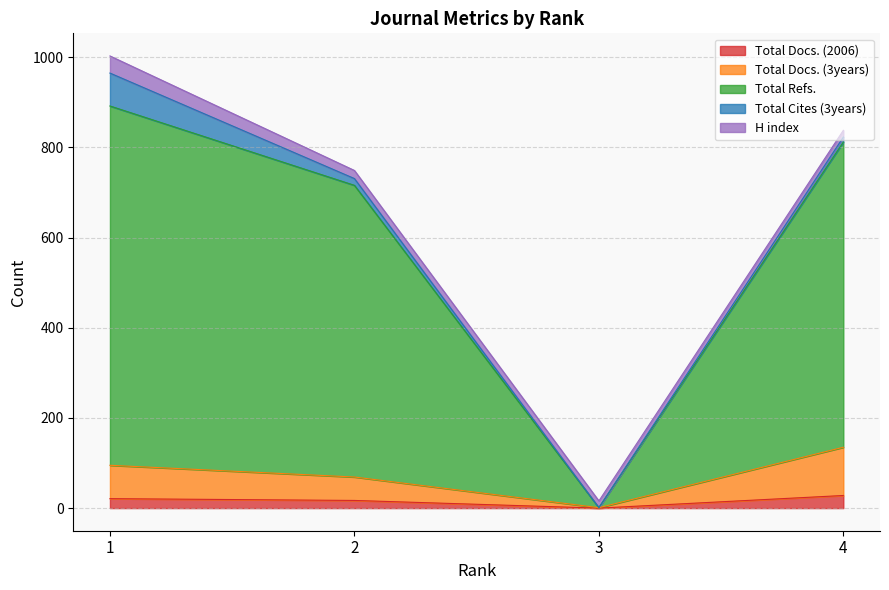

List the labels in order of Total Docs. (3years) value, largest first.

4, 1, 2, 3